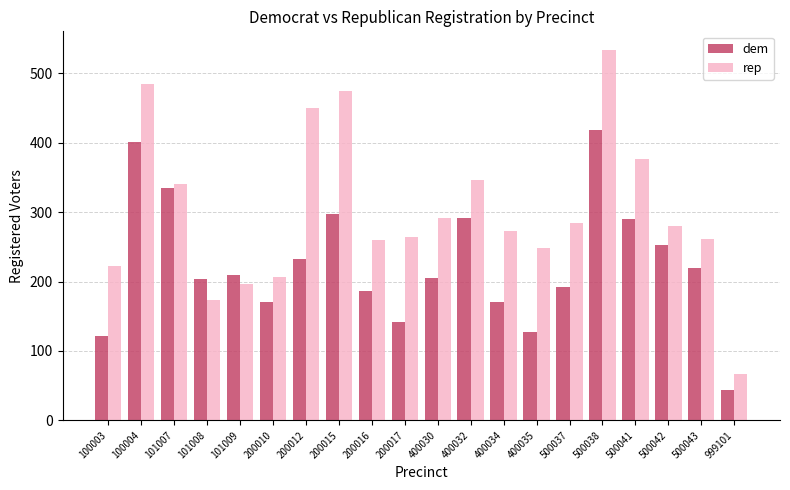

Rank the series by their average value, from lowest to highest.

dem, rep